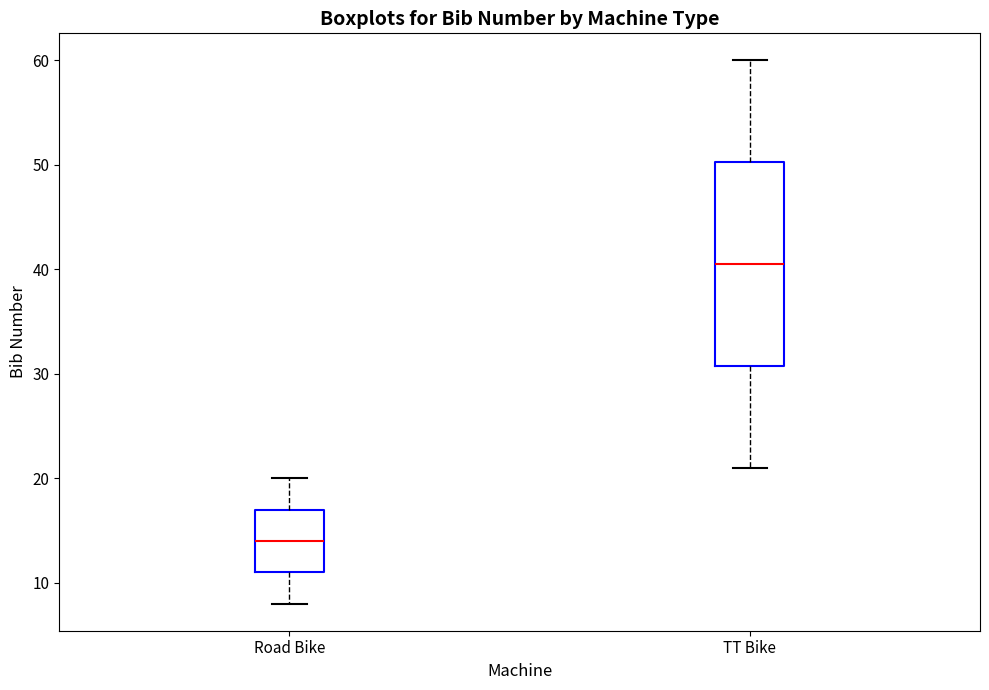

Reading left to right, read every box against the y-axis: the position of its median line, the range the box covers, and the ends of its whiskers. The values are not printed on the chart, so give them approximately, as read against the axis.

Road Bike: median 14, box 11 to 17, whiskers 8 to 20
TT Bike: median 41, box 31 to 50, whiskers 21 to 60